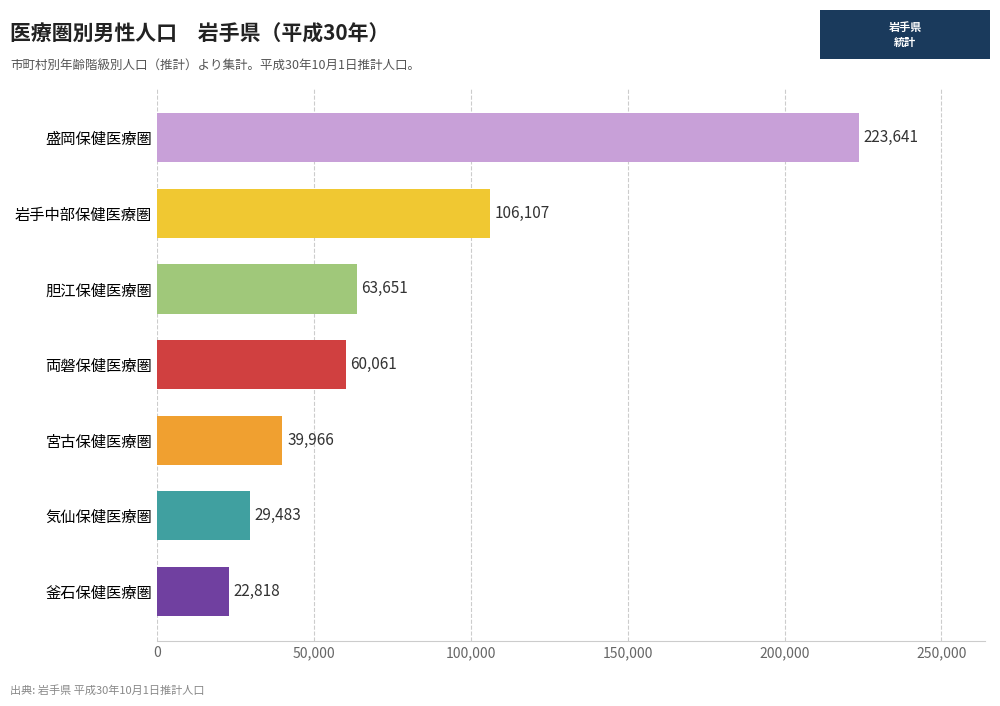

What is the ratio of the value at 胆江保健医療圏 to the value at 岩手中部保健医療圏?

0.6